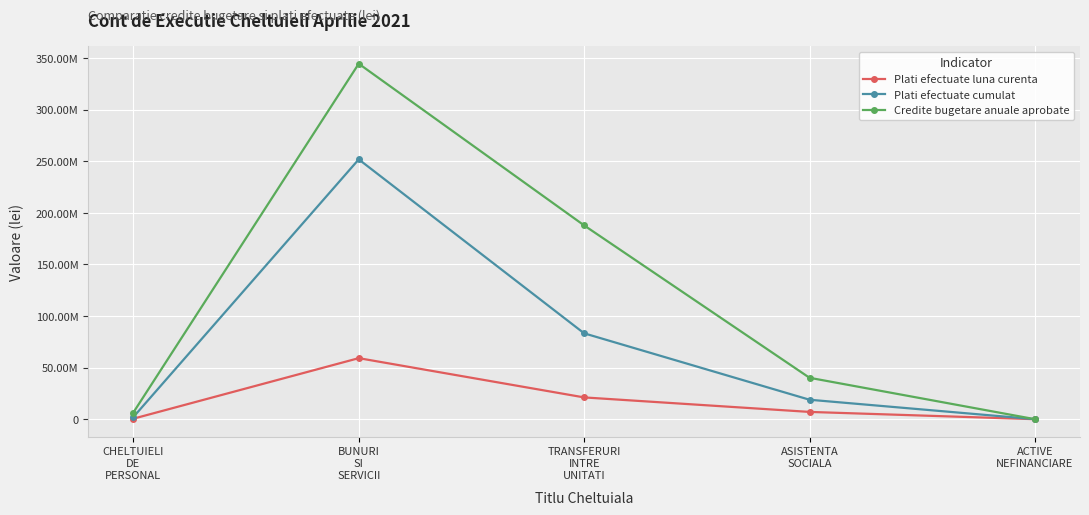

What are all the series names shown in the legend?

Plati efectuate luna curenta, Plati efectuate cumulat, Credite bugetare anuale aprobate